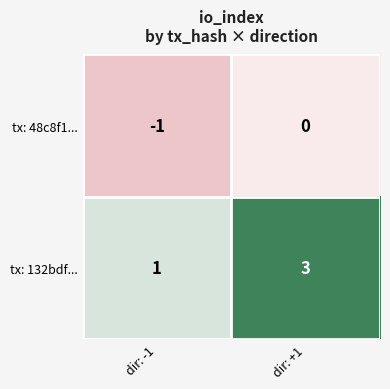

Where is tx: 132bdf... nearest to the value 2?

dir: -1